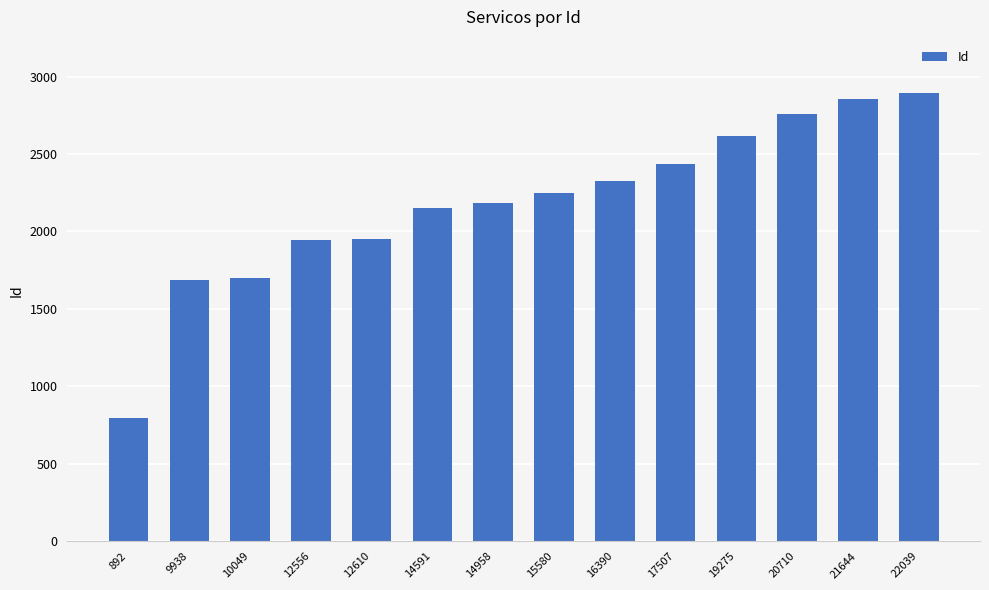

What is the ratio of the value at 20710 to the value at 14958?

1.3